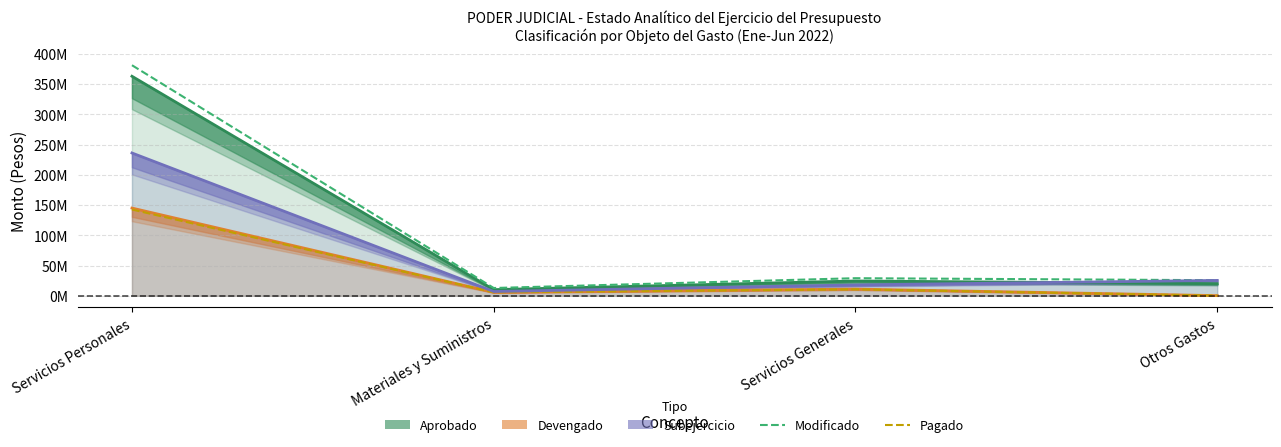

At how many categories does at least one series exceed 251146535?

1